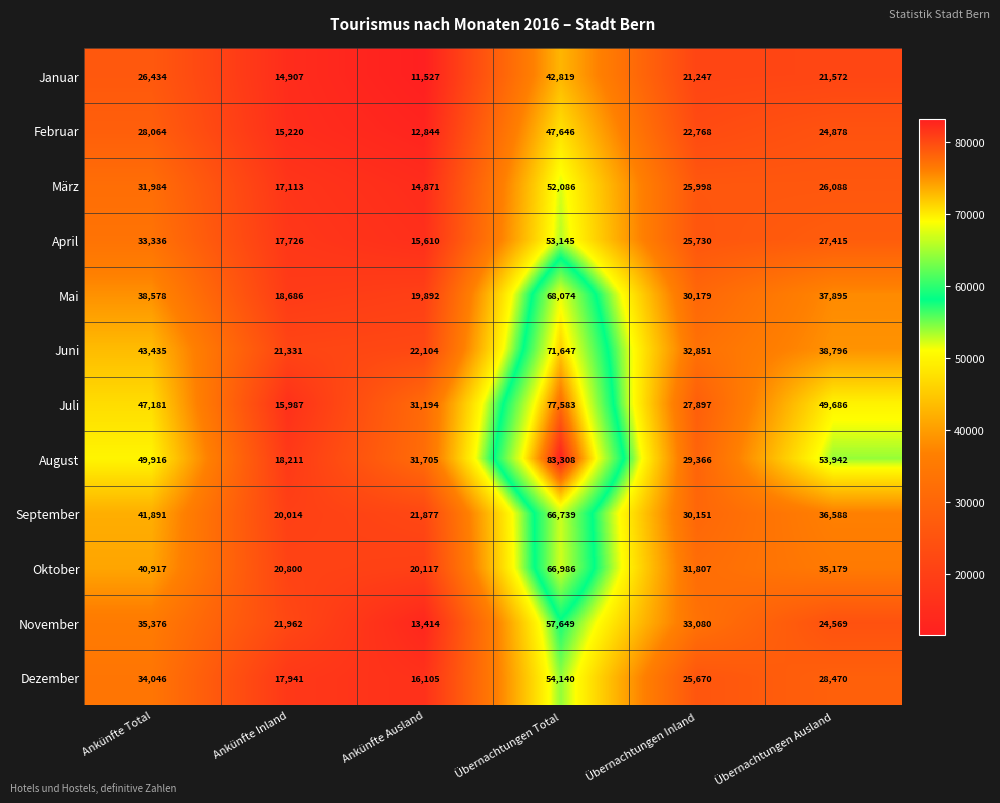

Which label corresponds to the largest value in the chart?

Übernachtungen Total